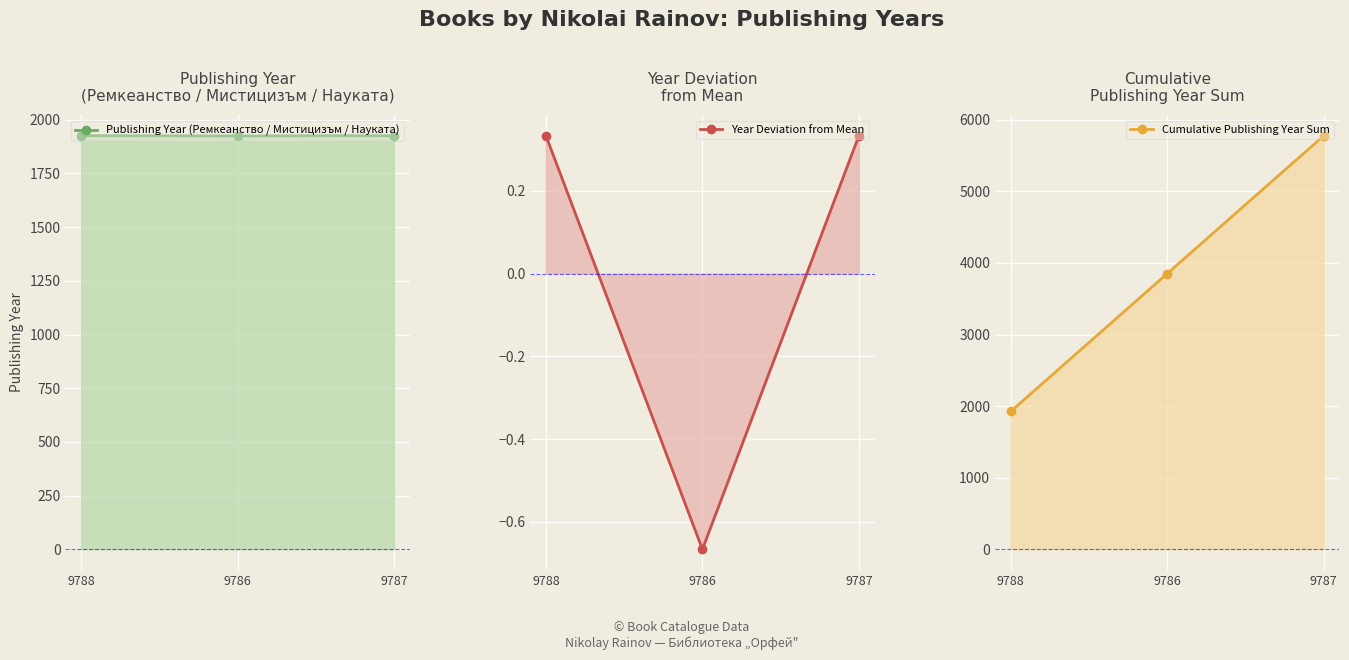

At which label does Cumulative Publishing Year Sum first exceed 3851?

9787